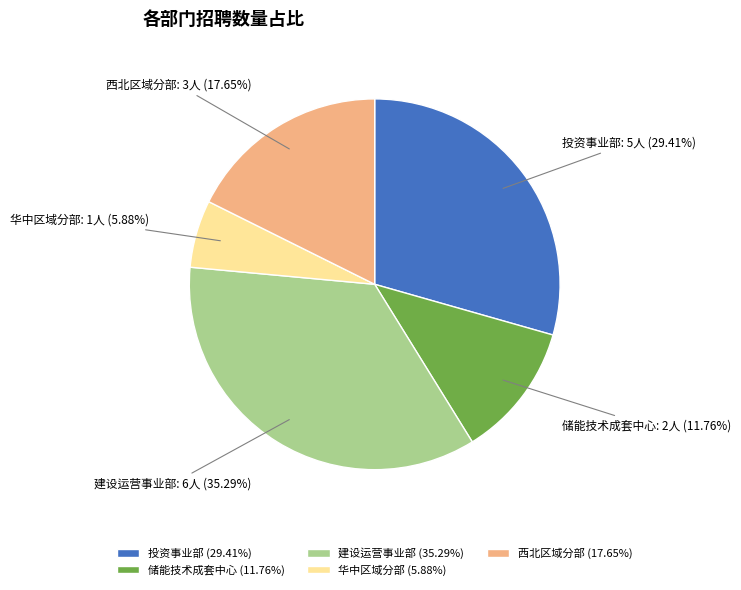

What percentage is the 建设运营事业部 slice, to the nearest percent?

35%